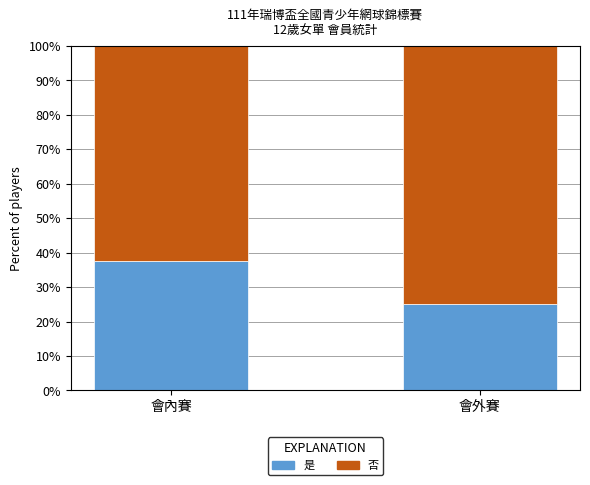

How many distinct data groups are displayed?

2